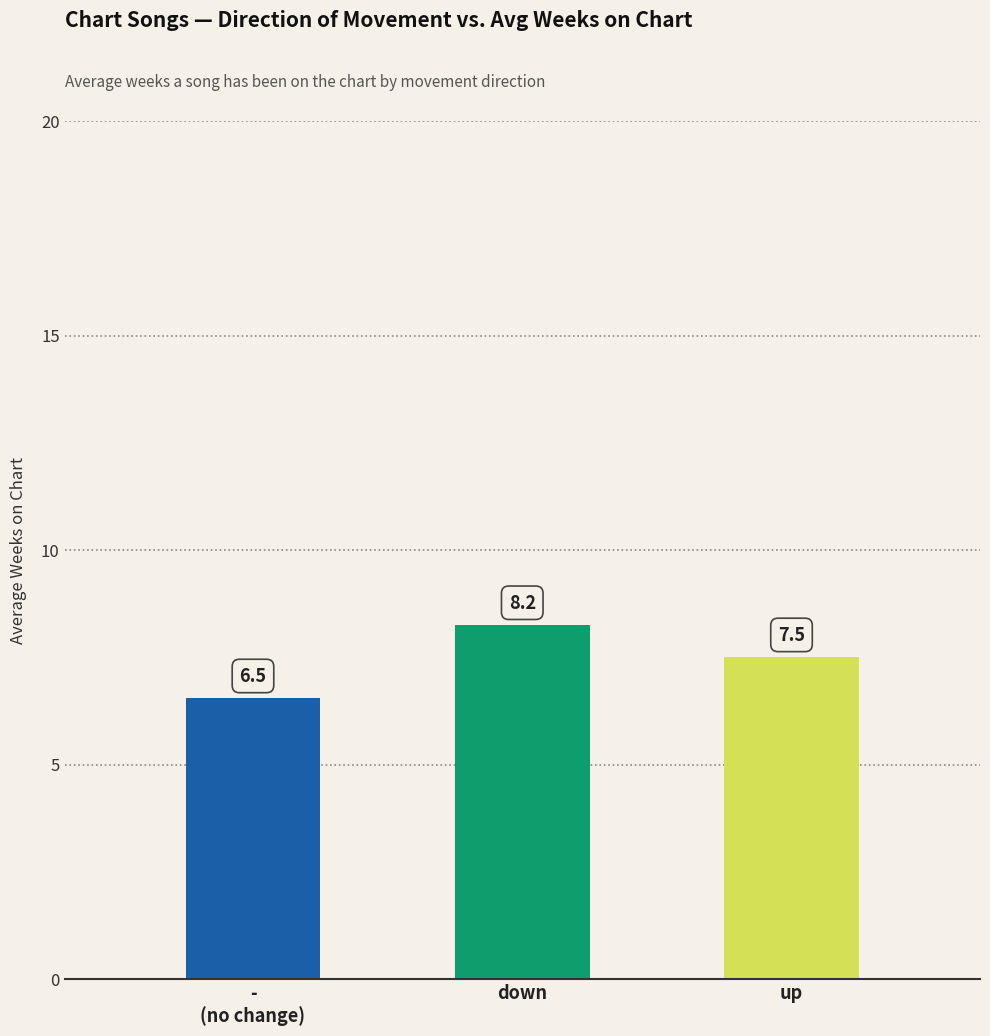

Rank the categories by value from highest to lowest.

down, up, -
(no change)